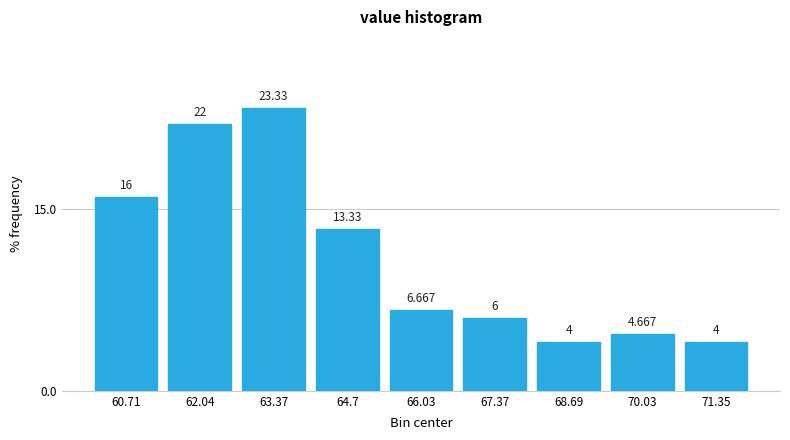

Reading left to right, list every bar in this chart as the range it spans on the x-axis followed by its height. The bar edges are not printed on the chart, so give them approximately, as read against the axis.

60.0 to 61.4: 16.000
61.4 to 62.8: 22.000
62.8 to 64.0: 23.333
64.0 to 65.4: 13.333
65.4 to 66.8: 6.667
66.8 to 68.0: 6.000
68.0 to 69.4: 4.000
69.4 to 70.6: 4.667
70.6 to 72.0: 4.000